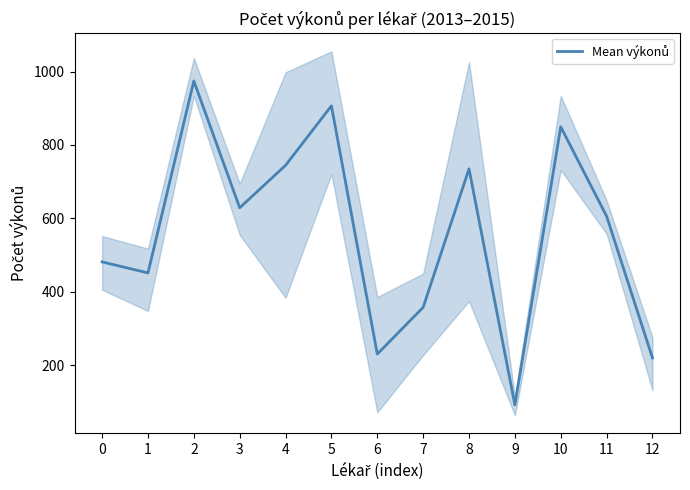

What is the value of the 2nd point from the left?

451.7